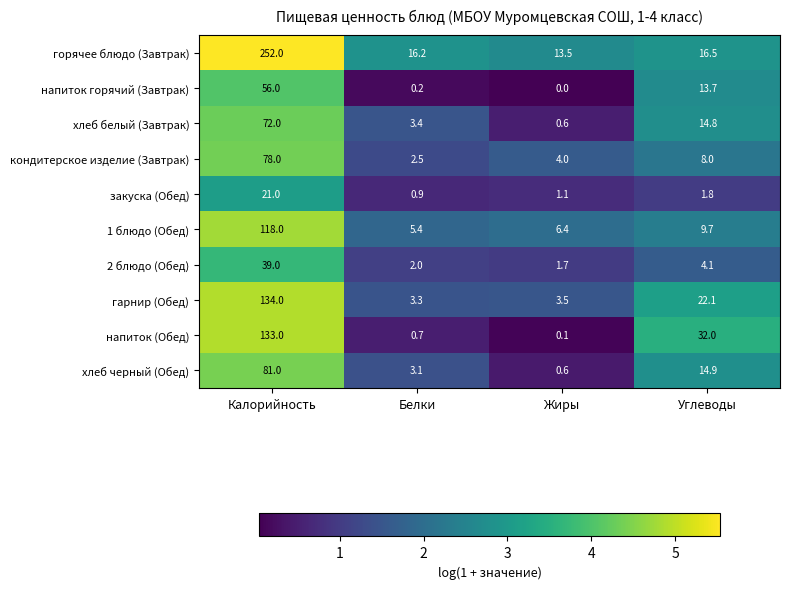

What is the average value of the гарнир (Обед) series?

40.7